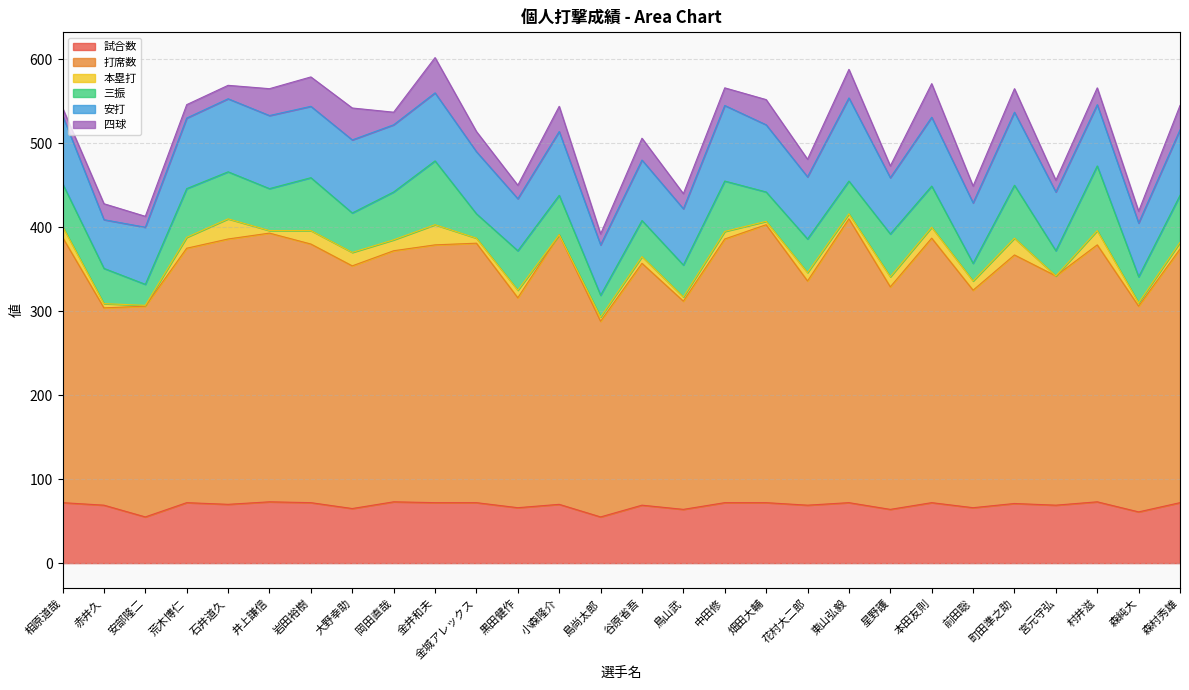

In 三振, how many points are higher than both neighbors (excluding endpoints)?

9